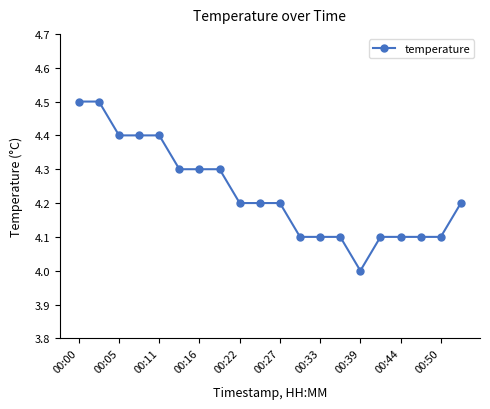

Does the chart have visible grid lines?

No